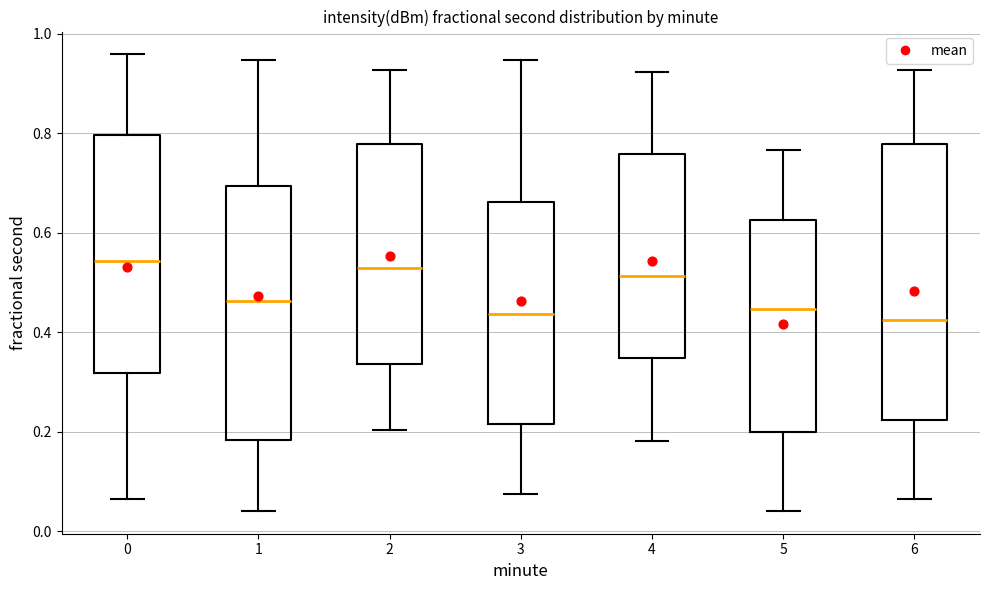

Reading left to right, read every box against the y-axis: the position of its median line, the range the box covers, and the ends of its whiskers. The values are not printed on the chart, so give them approximately, as read against the axis.

0: median 0.54, box 0.32 to 0.80, whiskers 0.06 to 0.96
1: median 0.46, box 0.18 to 0.70, whiskers 0.04 to 0.94
2: median 0.52, box 0.34 to 0.78, whiskers 0.20 to 0.92
3: median 0.44, box 0.22 to 0.66, whiskers 0.08 to 0.94
4: median 0.52, box 0.34 to 0.76, whiskers 0.18 to 0.92
5: median 0.44, box 0.20 to 0.62, whiskers 0.04 to 0.76
6: median 0.42, box 0.22 to 0.78, whiskers 0.06 to 0.92